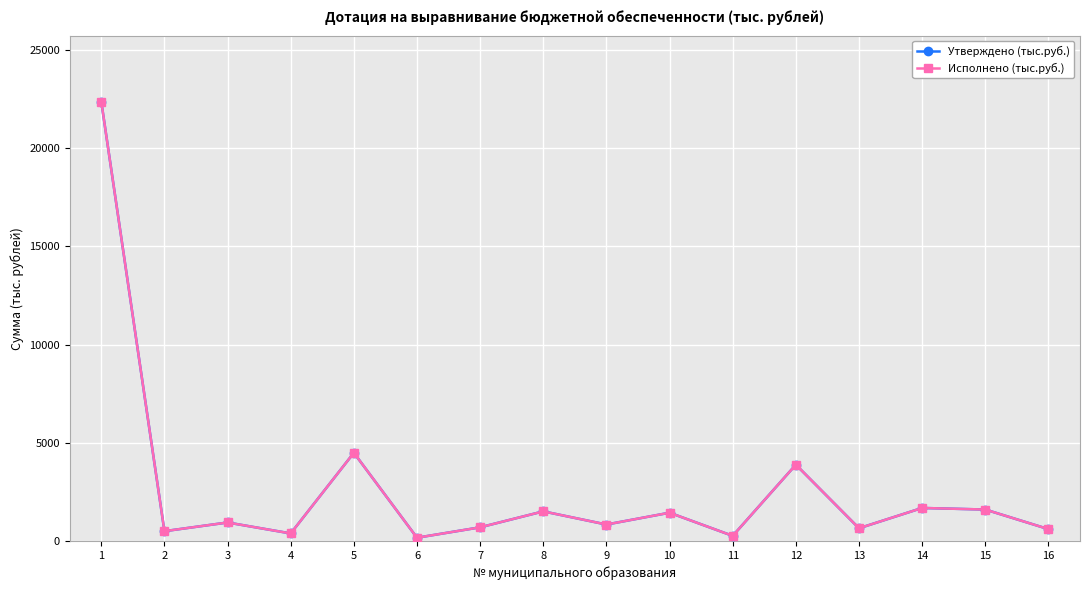

What is the minimum value shown in the chart?

168.2